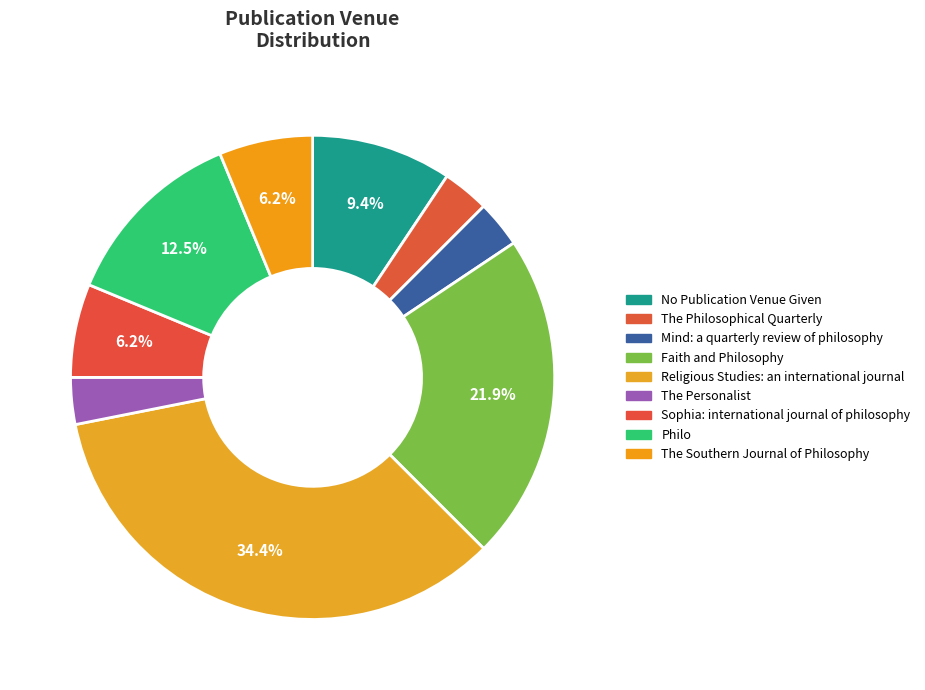

Which slice is the largest?

Religious Studies: an international journal